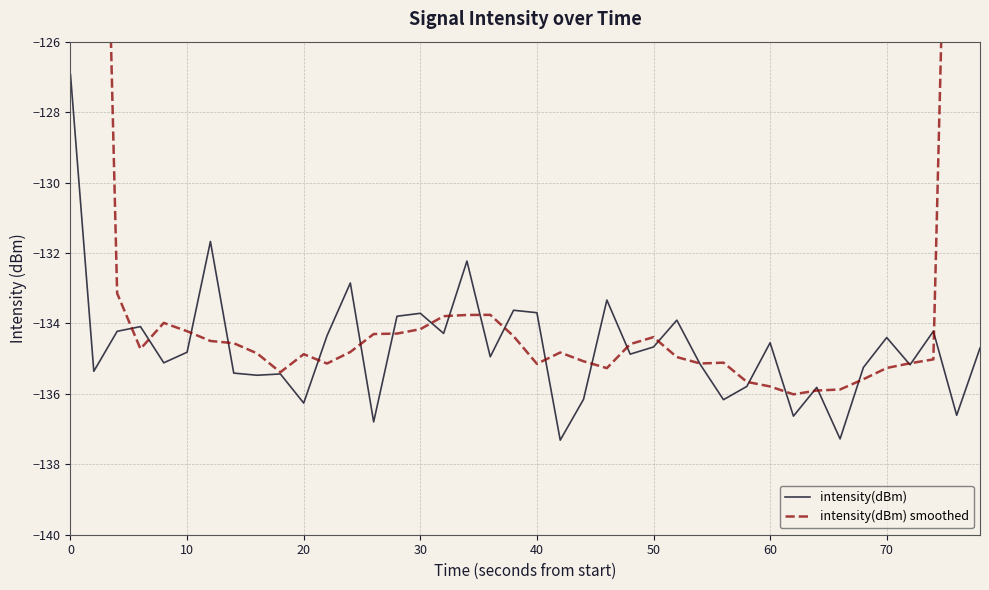

The intensity(dBm) series shows -126.9 at 0. True or false?

True